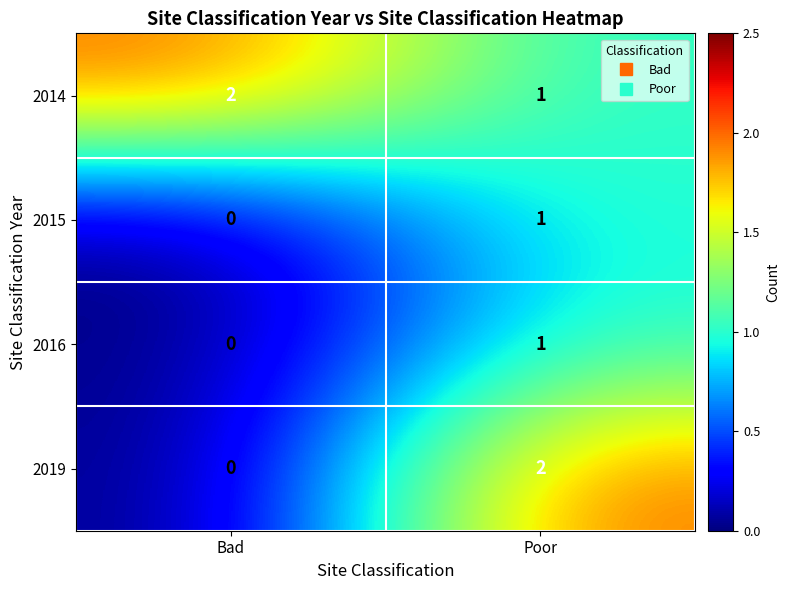

Reading left to right, extract all data points from this chart.

2014: Bad=2	Poor=1
2015: Bad=0	Poor=1
2016: Bad=0	Poor=1
2019: Bad=0	Poor=2